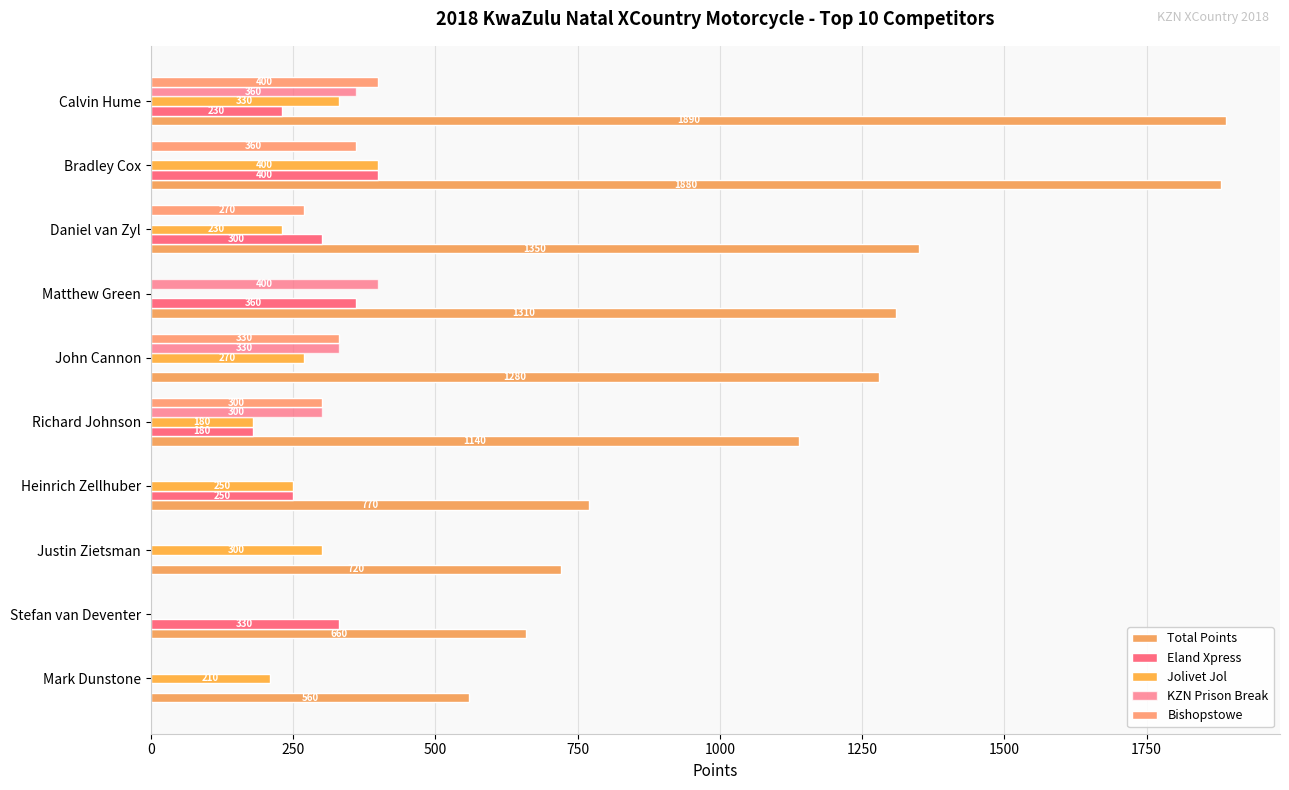

How many series are shown in this chart?

5